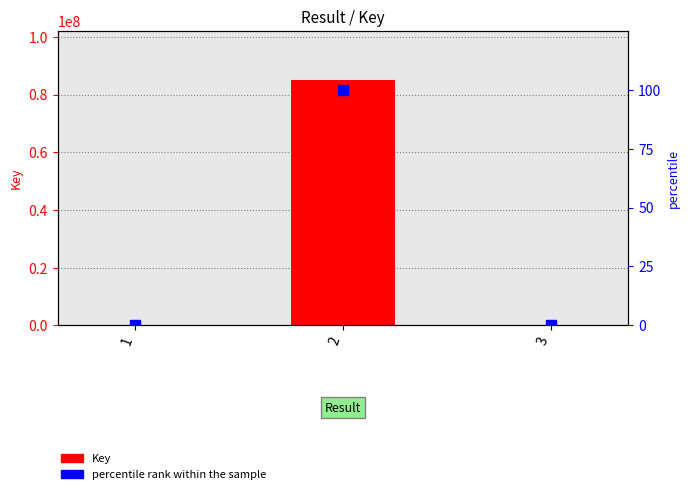

Which series contains the highest Y value?

Key